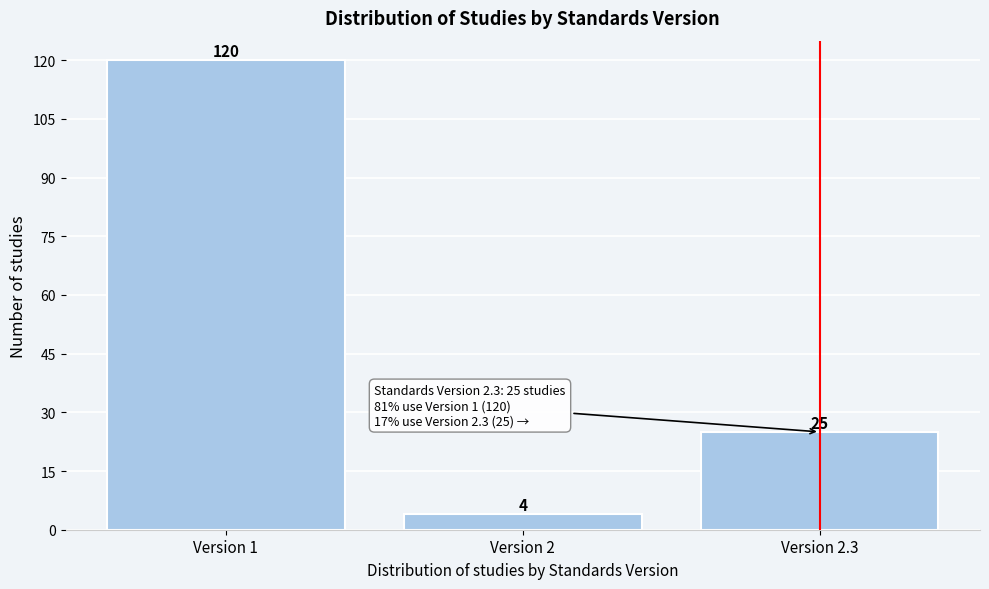

Reading right to left, list all the values displayed in this chart.

Version 2.3=25	Version 2=4	Version 1=120